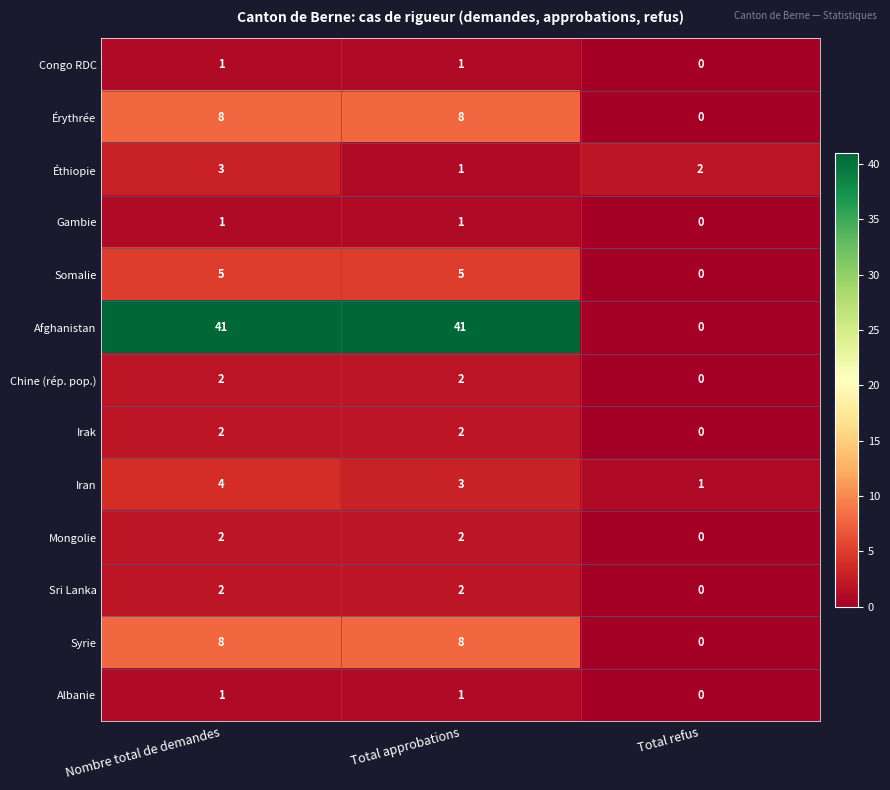

How many series are shown in this chart?

13